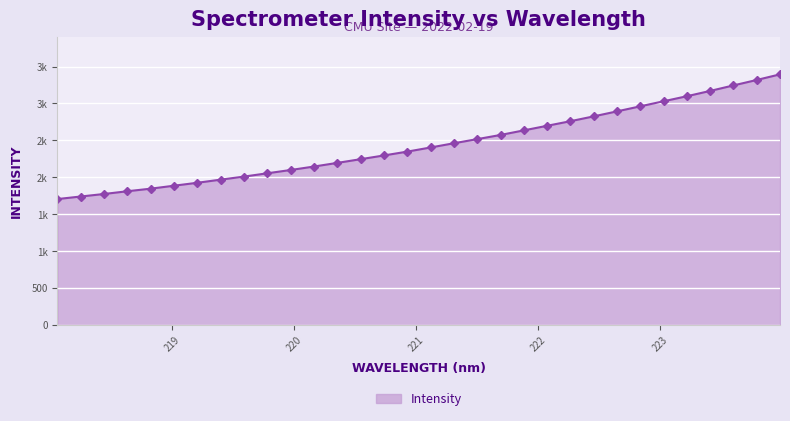

What is the label of the 15th point from the left?

220.7354